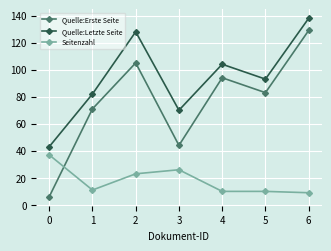

The value of Quelle:Erste Seite at 5 is 83. True or false?

True